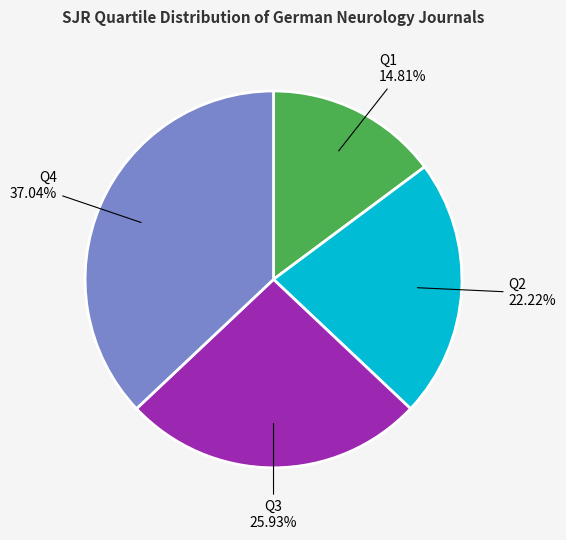

Is it true that Q1 is 21% of the pie?

False